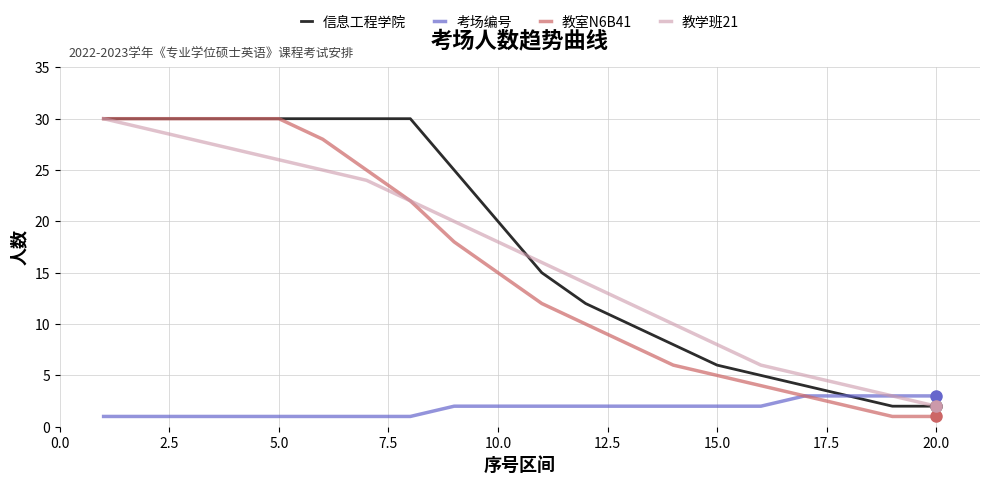

What is the greatest value displayed?

30